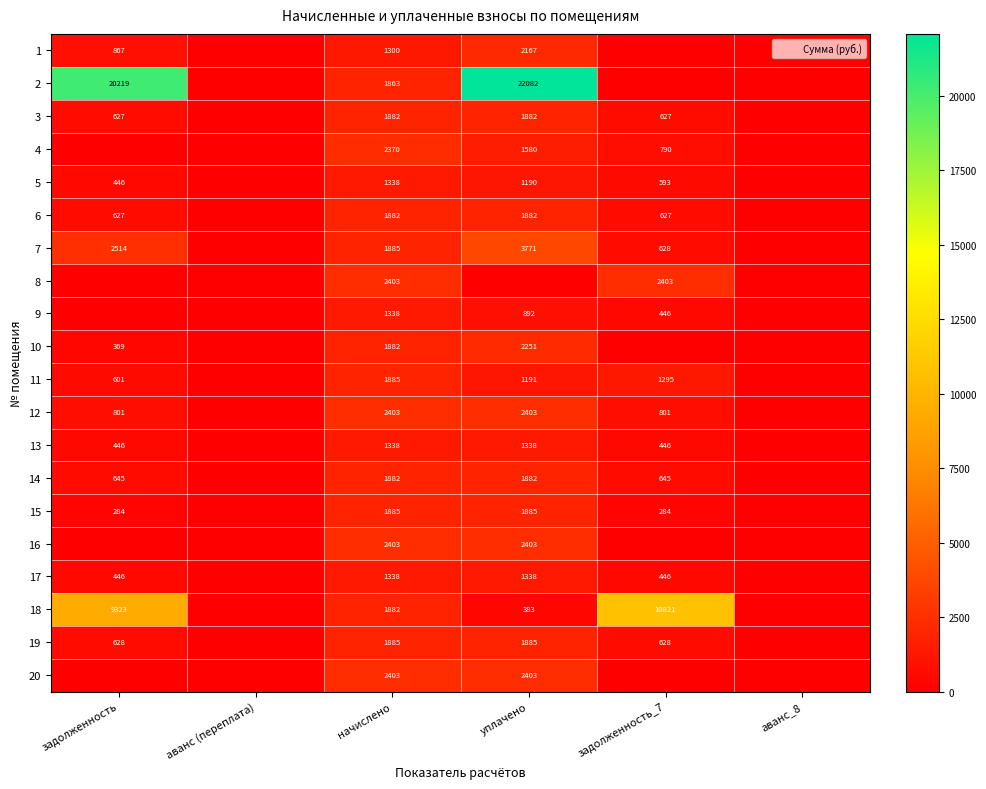

What is the spread (max minus min) of values at начислено?

1103